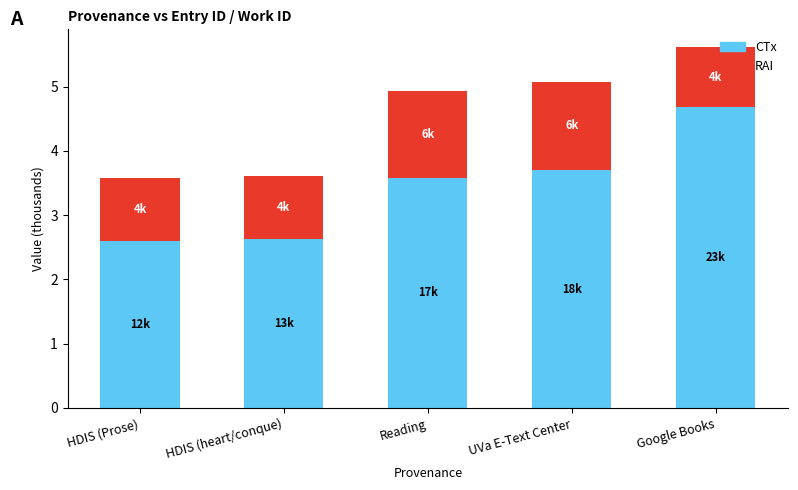

What are all the series names shown in the legend?

CTx, RAI